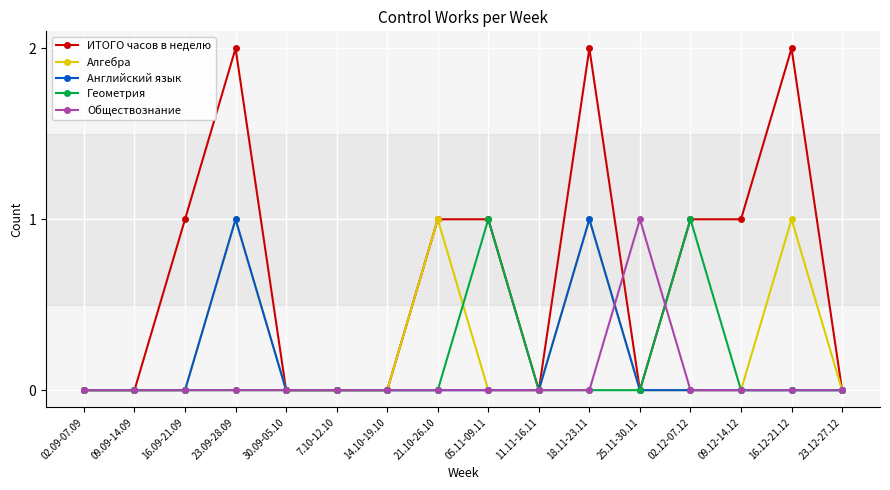

True or false: Геометрия has more than 1 interior local peaks.

True